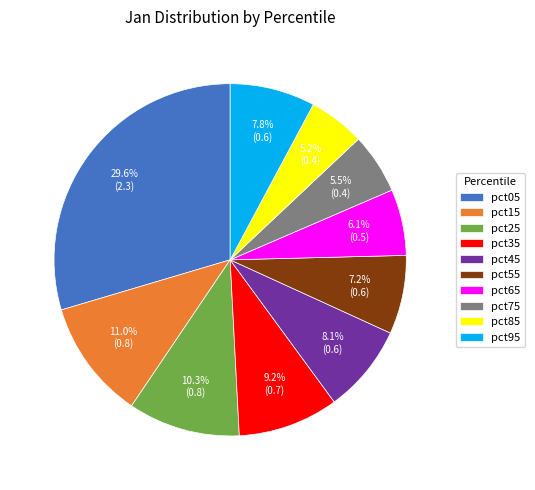

To the nearest percent, what portion does pct65 represent?

6%